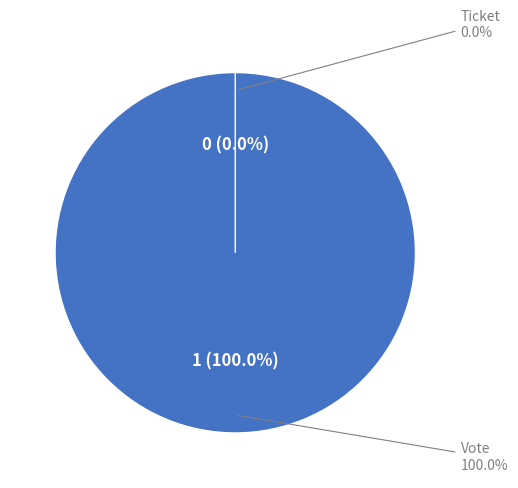

How much of the chart is everything except Ticket?

100.0%